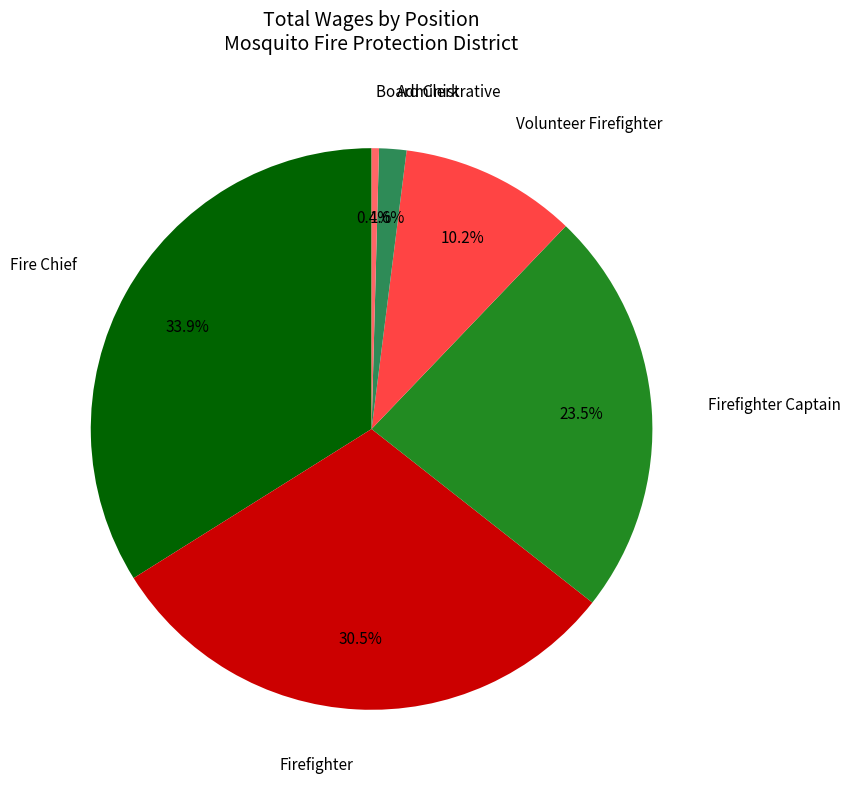

Is there a majority slice in this chart?

No